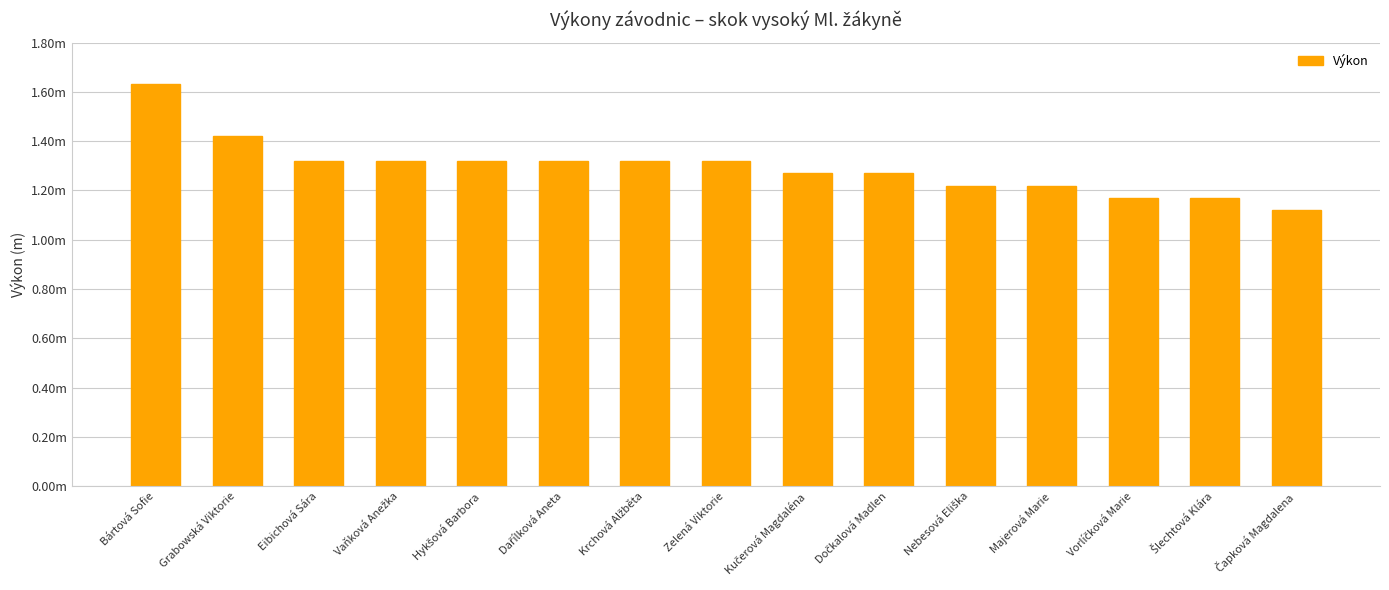

What is the ratio of the value at Šlechtová Klára to the value at Dočkalová Madlen?

0.9